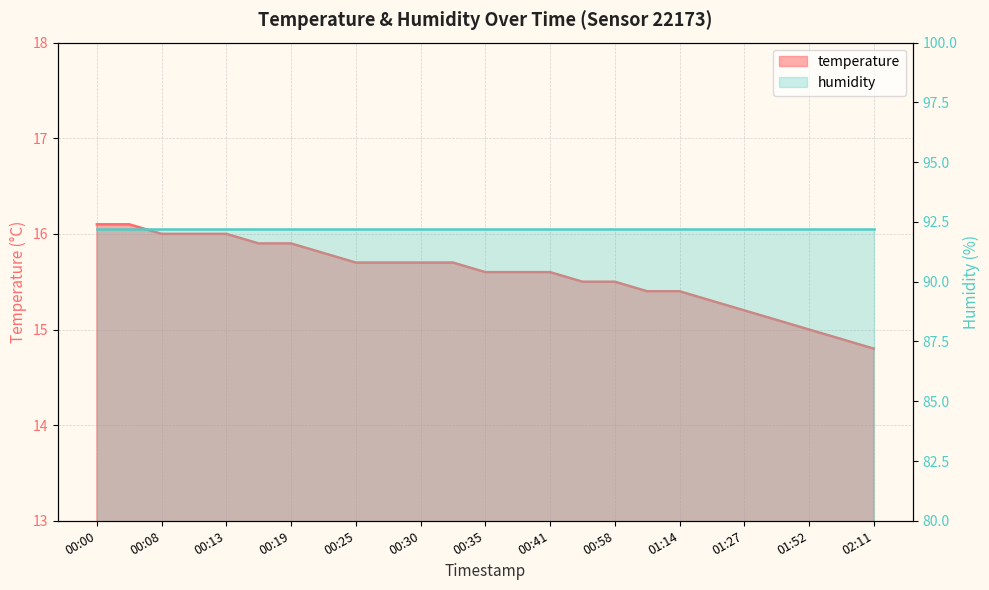

The chart shows a value of 5.3 at 00:38. True or false?

False